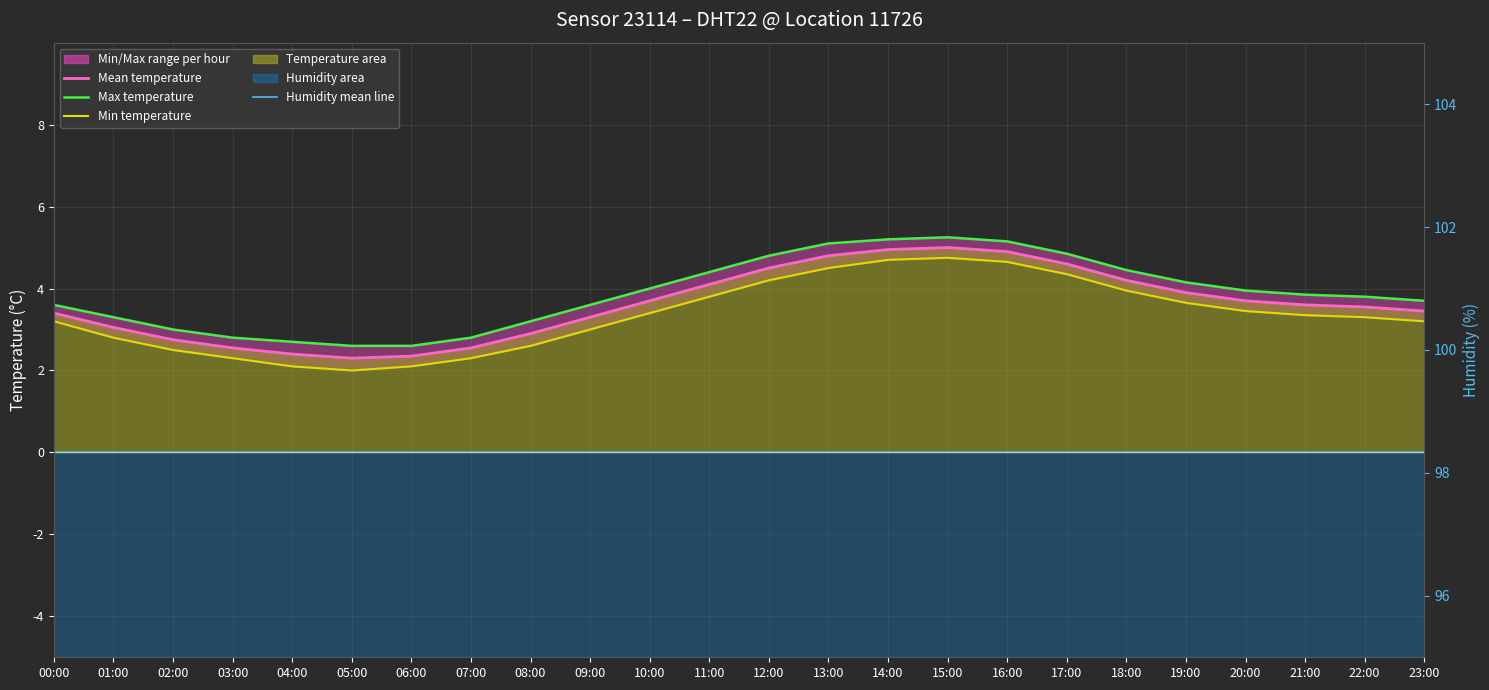

Reading left to right, extract all data points from this chart.

Humidity mean line: 0.0	0.0	0.0	0.0	0.0	0.0	0.0	0.0	0.0	0.0	0.0	0.0	0.0	0.0	0.0	0.0	0.0	0.0	0.0	0.0	0.0	0.0	0.0	0.0
Mean temperature: 3.4	3.0	2.8	2.5	2.4	2.3	2.4	2.5	2.9	3.3	3.7	4.1	4.5	4.8	5.0	5.0	4.9	4.6	4.2	3.9	3.7	3.6	3.5	3.5
Max temperature: 3.6	3.3	3.0	2.8	2.7	2.6	2.6	2.8	3.2	3.6	4.0	4.4	4.8	5.1	5.2	5.2	5.2	4.8	4.5	4.2	4.0	3.9	3.8	3.7
Min temperature: 3.2	2.8	2.5	2.3	2.1	2.0	2.1	2.3	2.6	3.0	3.4	3.8	4.2	4.5	4.7	4.8	4.7	4.3	4.0	3.6	3.5	3.4	3.3	3.2